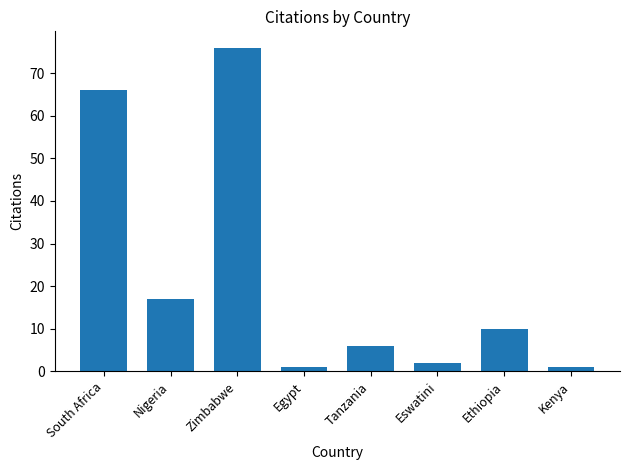

Are the bars grouped side by side (vs. stacked)?

No